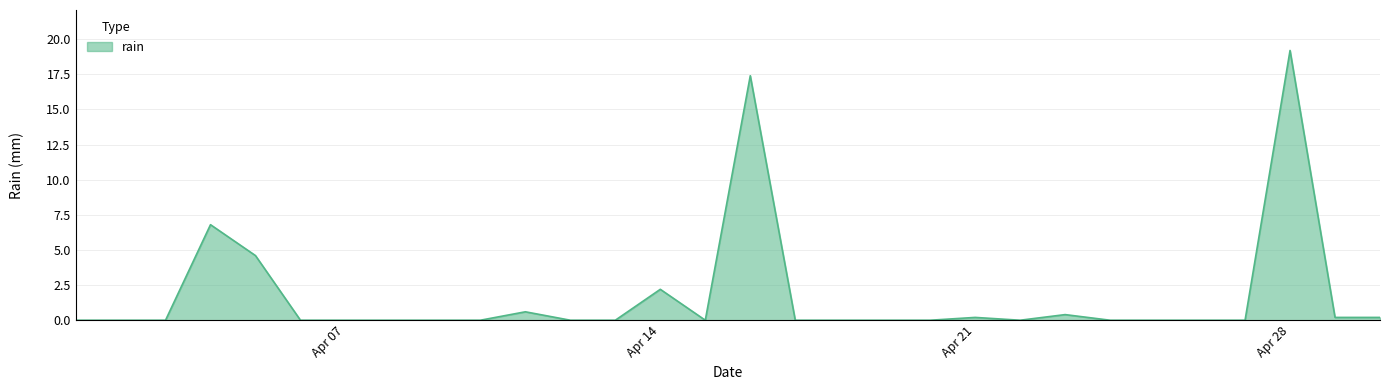

What is the difference between the maximum and minimum values?

19.2